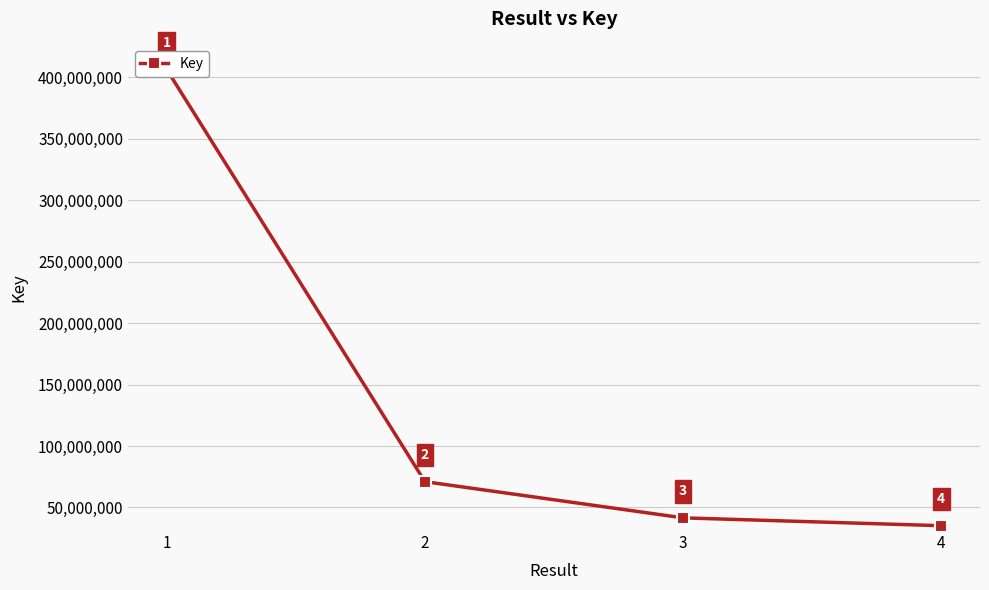

What is the value of the 4th point from the left?

35164164